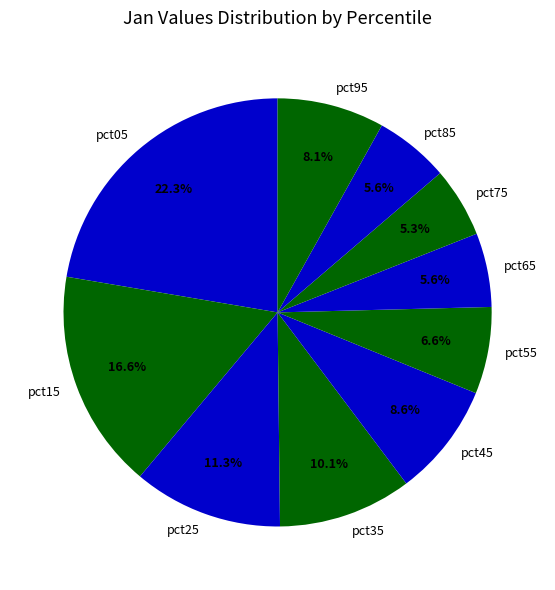

Is there any slice that represents more than half of the pie?

No